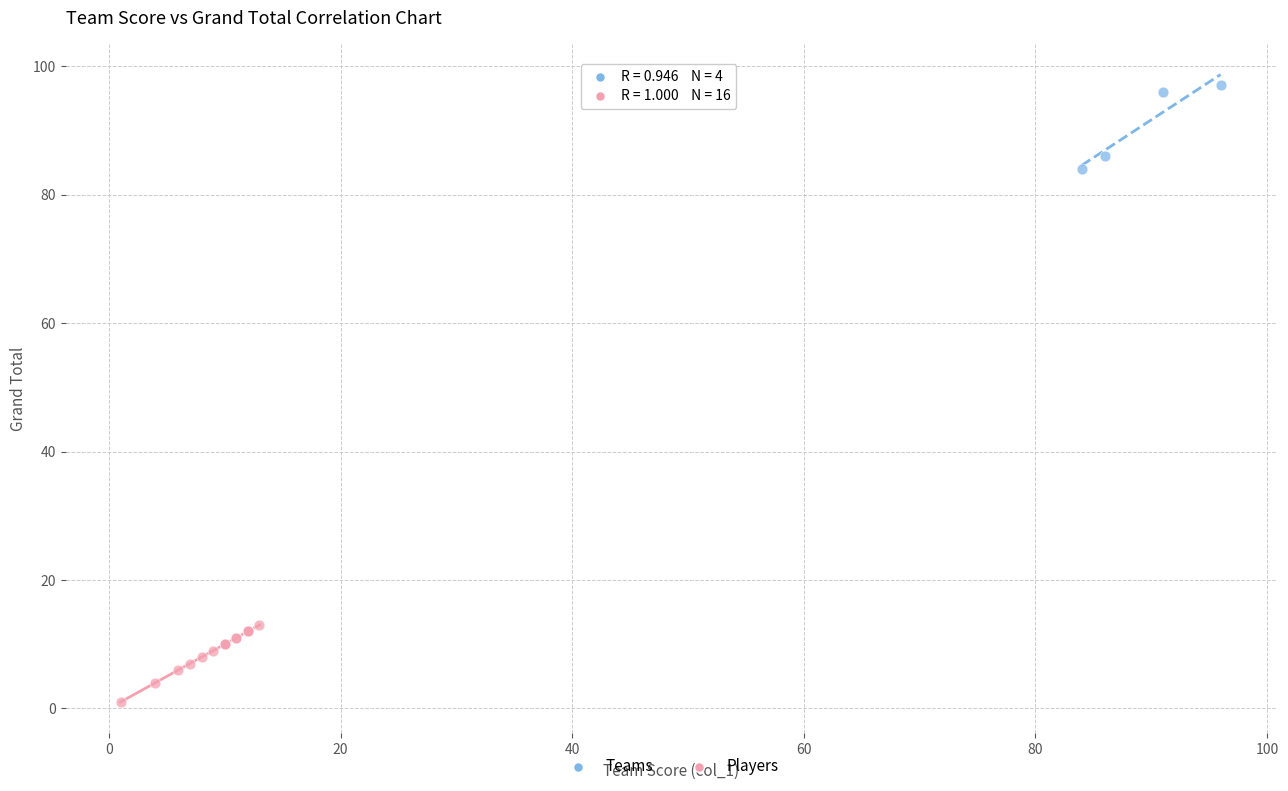

Which series reaches the minimum Y coordinate?

Players